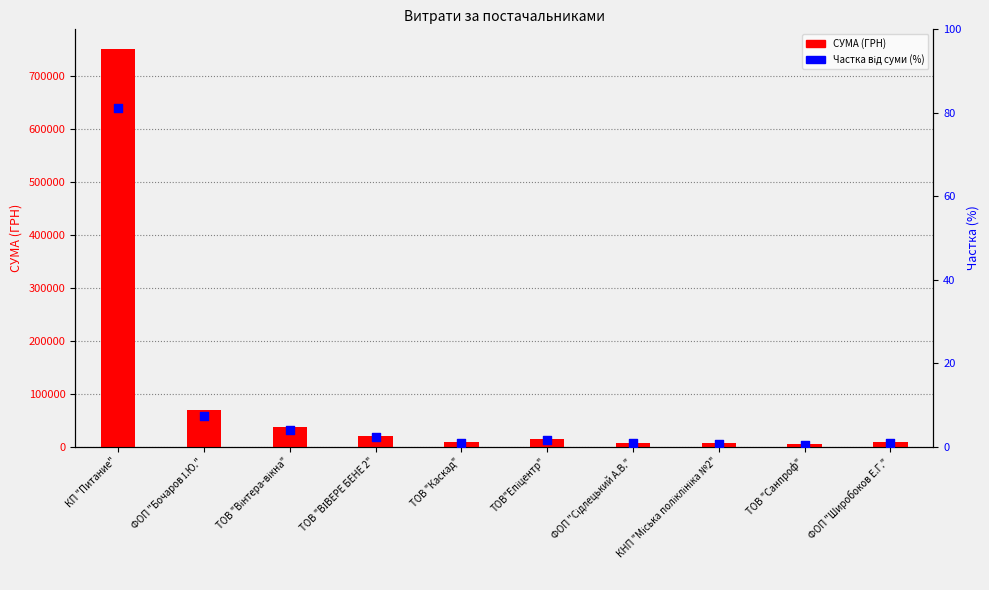

Which series reaches the maximum Y coordinate?

СУМА (ГРН)